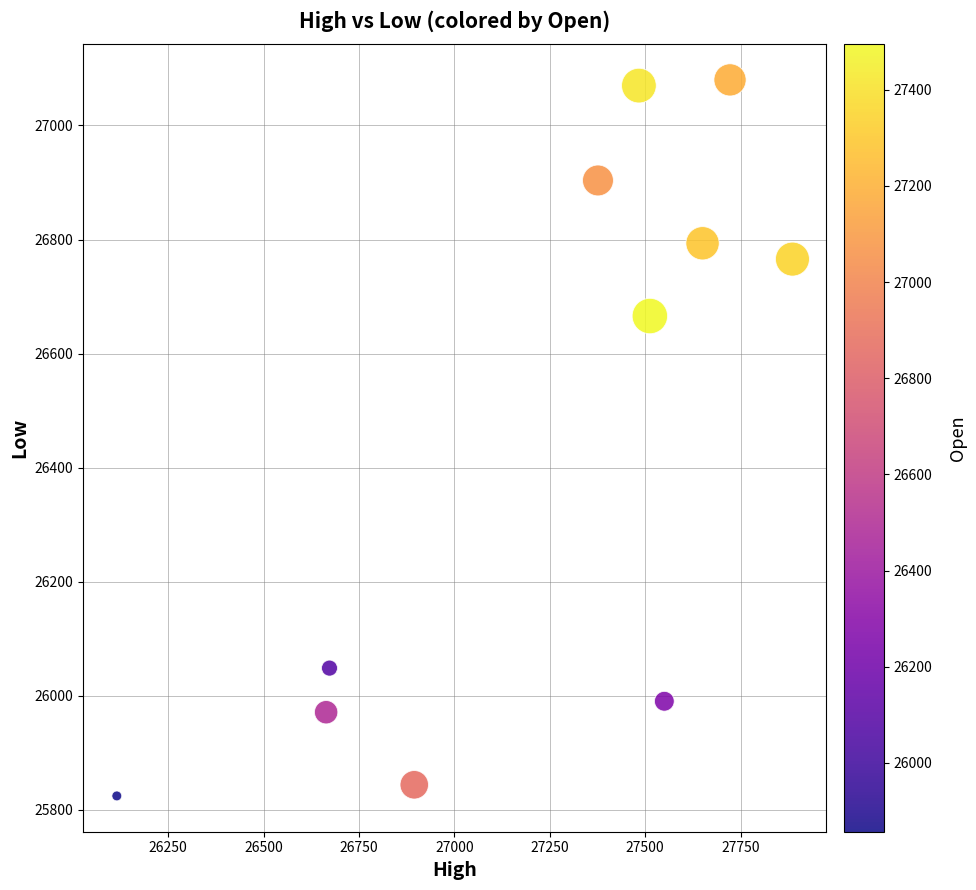

What Y value in the scatter plot is closest to 26452?

26665.9